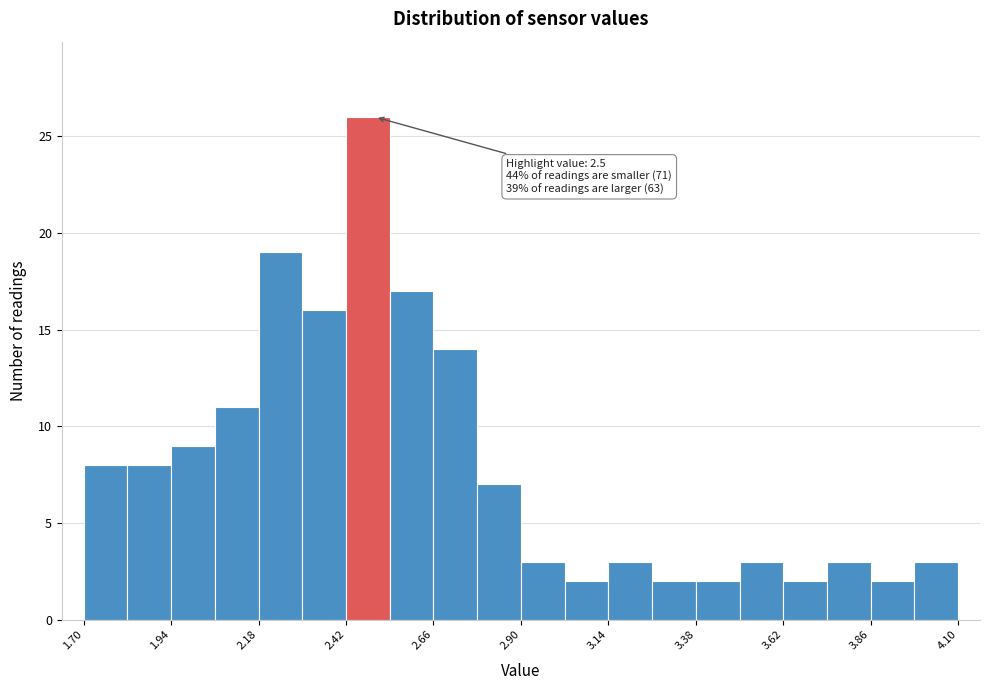

Around what value on the x-axis is the tallest bar? Give the approximate position of its centre, as read against the axis.

2.50